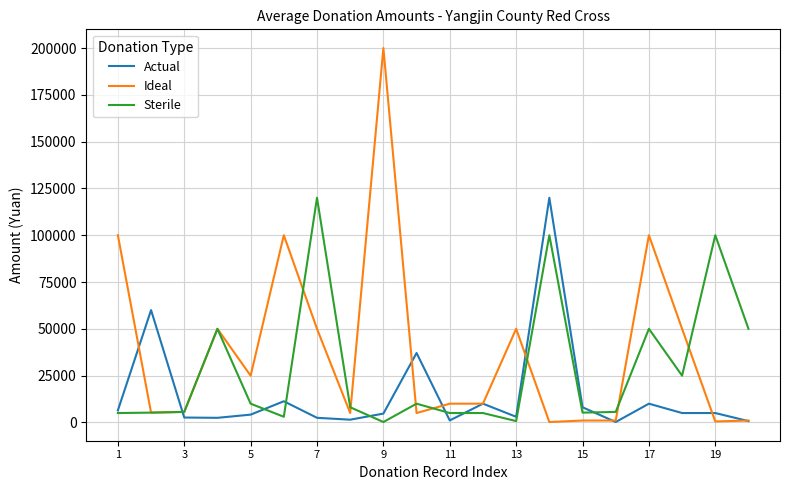

Which series has the largest total across all categories?

Ideal